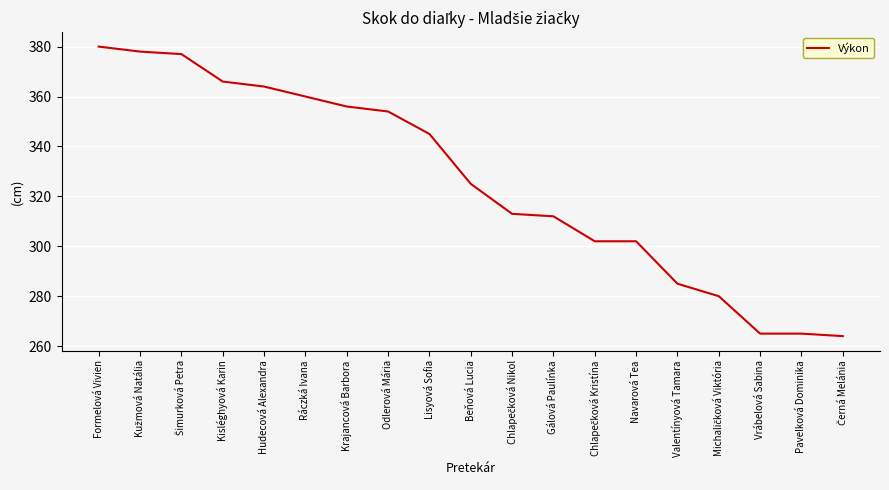

Reading left to right, list all the values displayed in this chart.

380	378	377	366	364	360	356	354	345	325	313	312	302	302	285	280	265	265	264